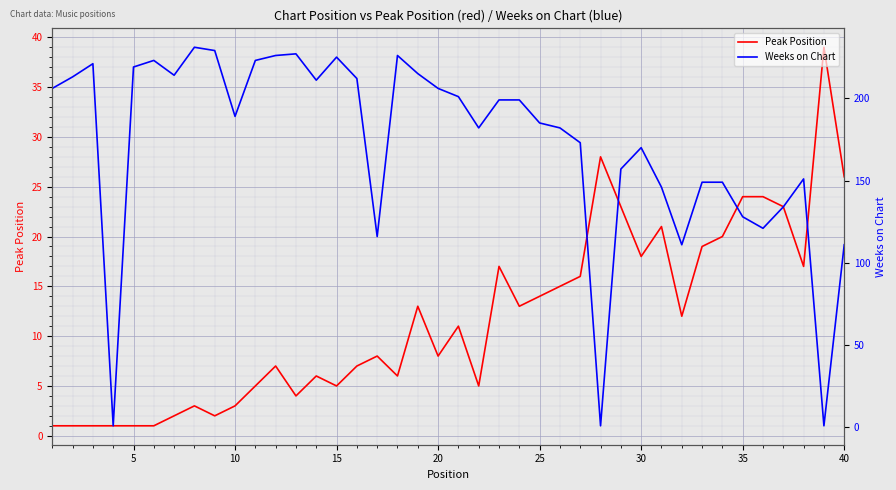

What is the difference between the maximum and minimum values in the Peak Position series?

38